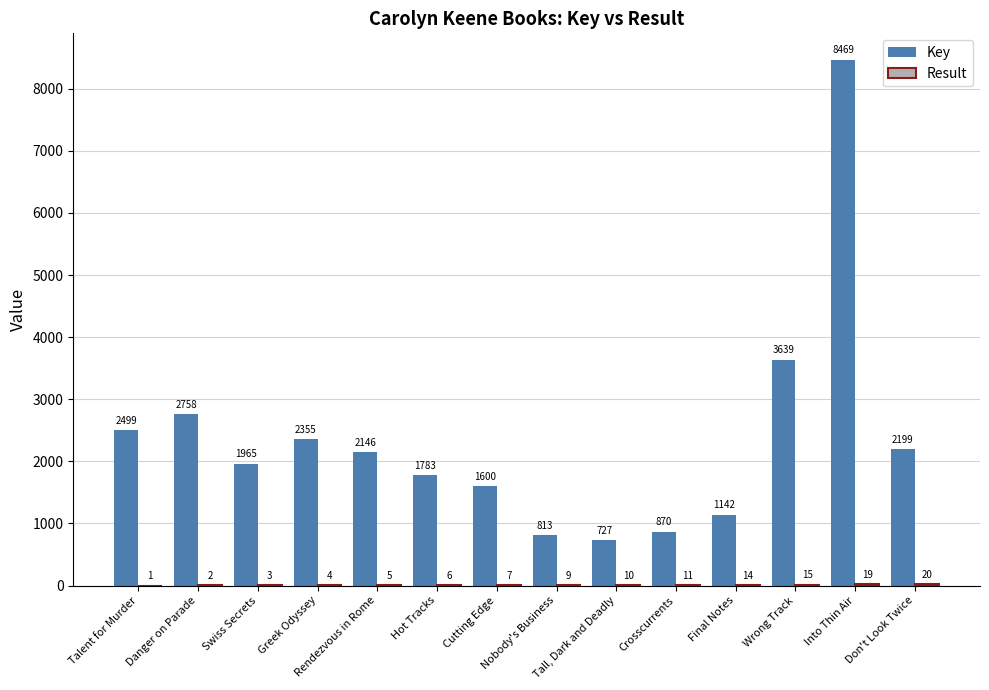

What is the maximum value shown in the chart?

8469